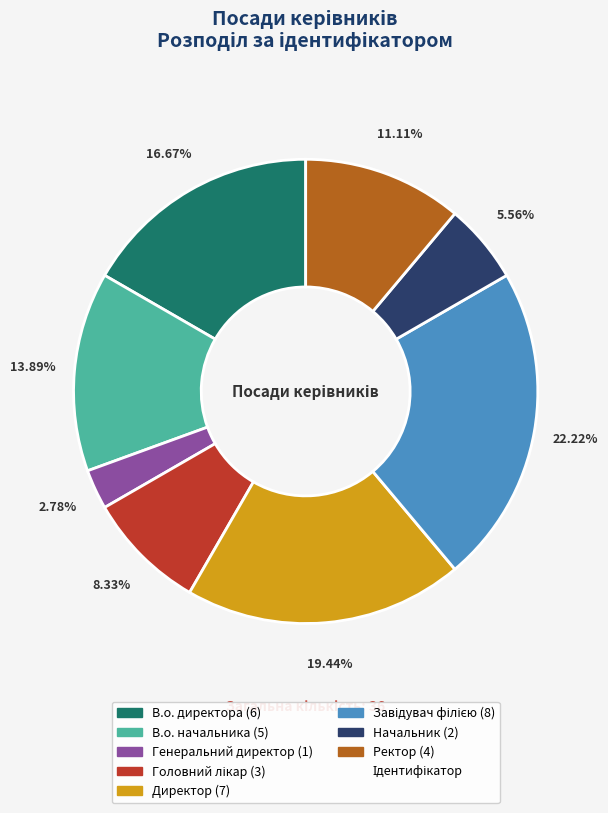

Does any single category account for the majority?

No